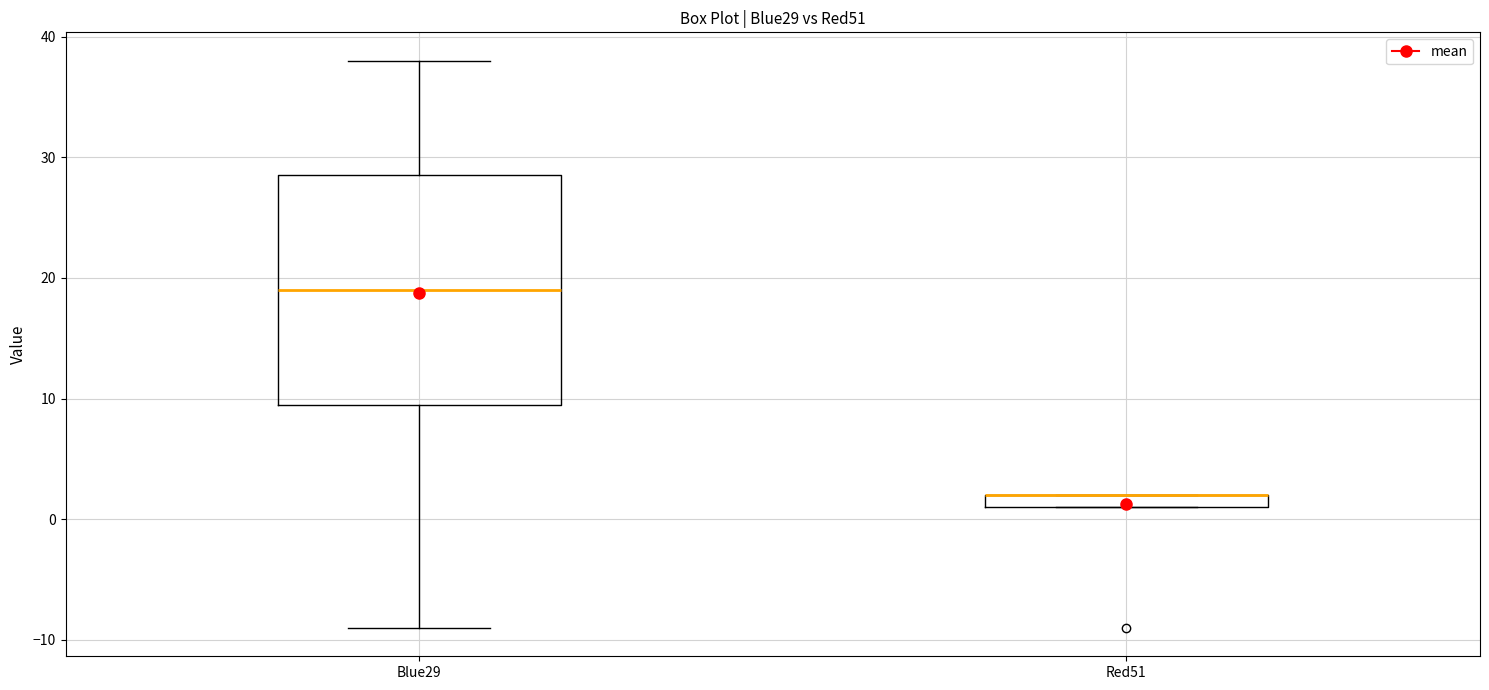

Which box is the tallest, from its lower edge to its upper edge?

Blue29